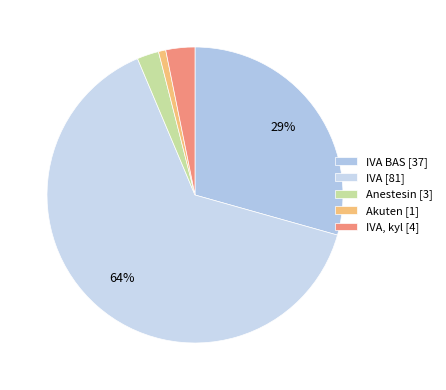

How many slices are in this pie chart?

5